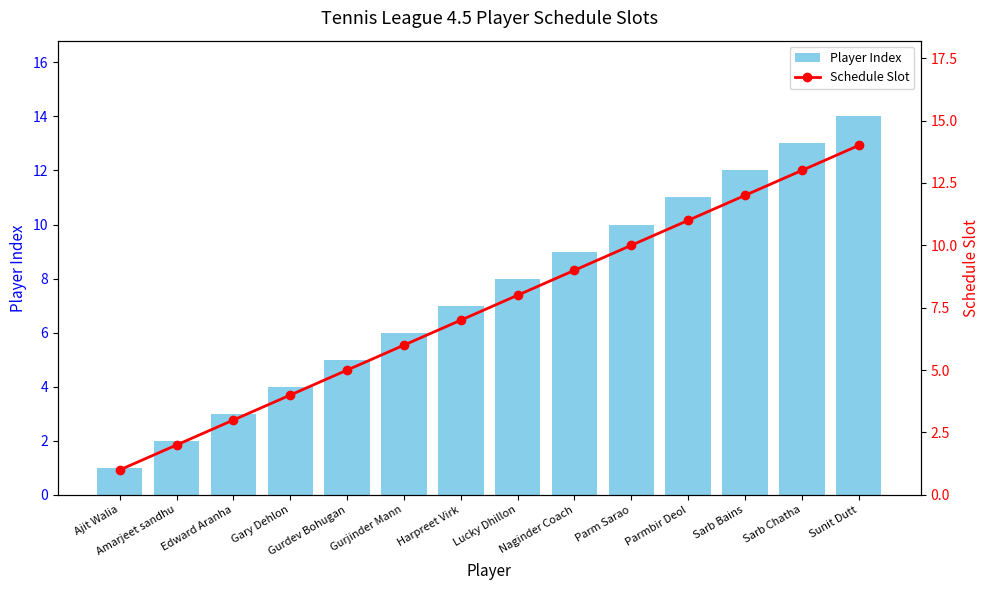

What is the label of the 6th bar from the left?

Gurjinder Mann